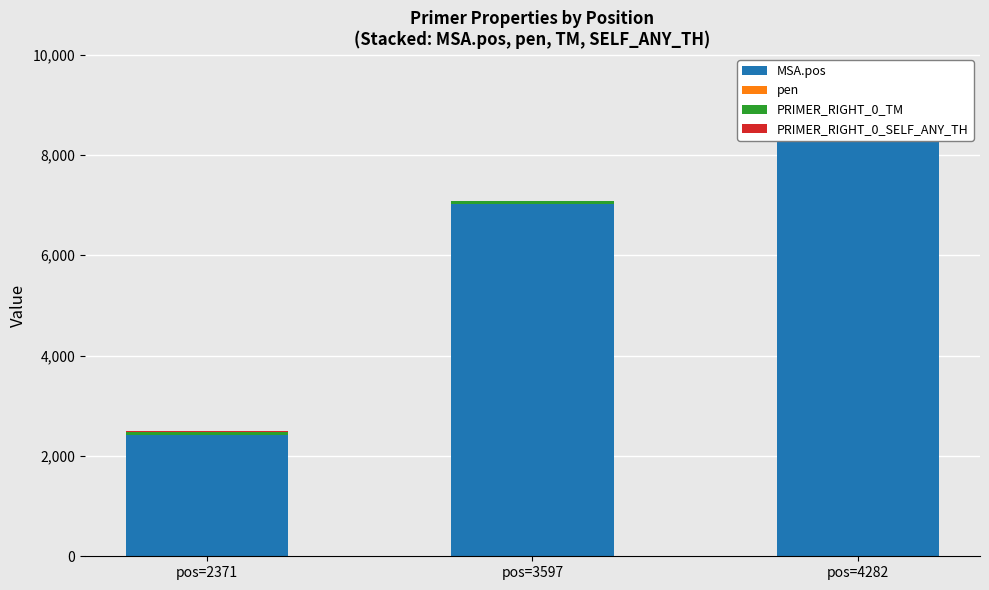

The value of MSA.pos at pos=2371 is 2418.0. True or false?

True